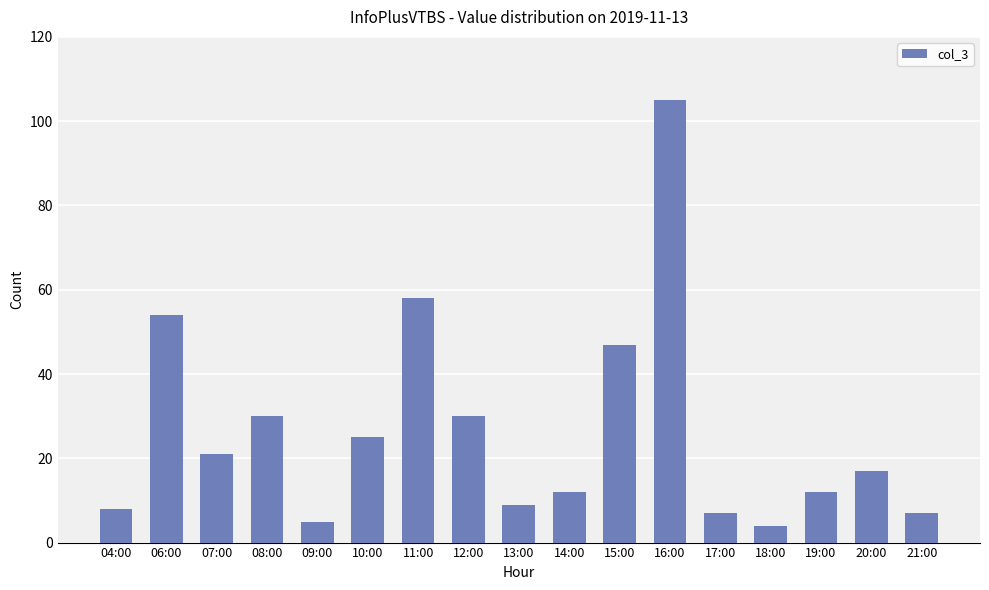

Which label corresponds to the smallest value in the chart?

18:00